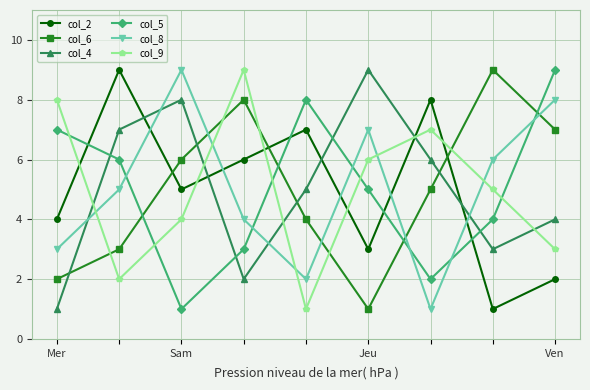

After their last crossing, which series has the higher values: col_2 or col_6?

col_6